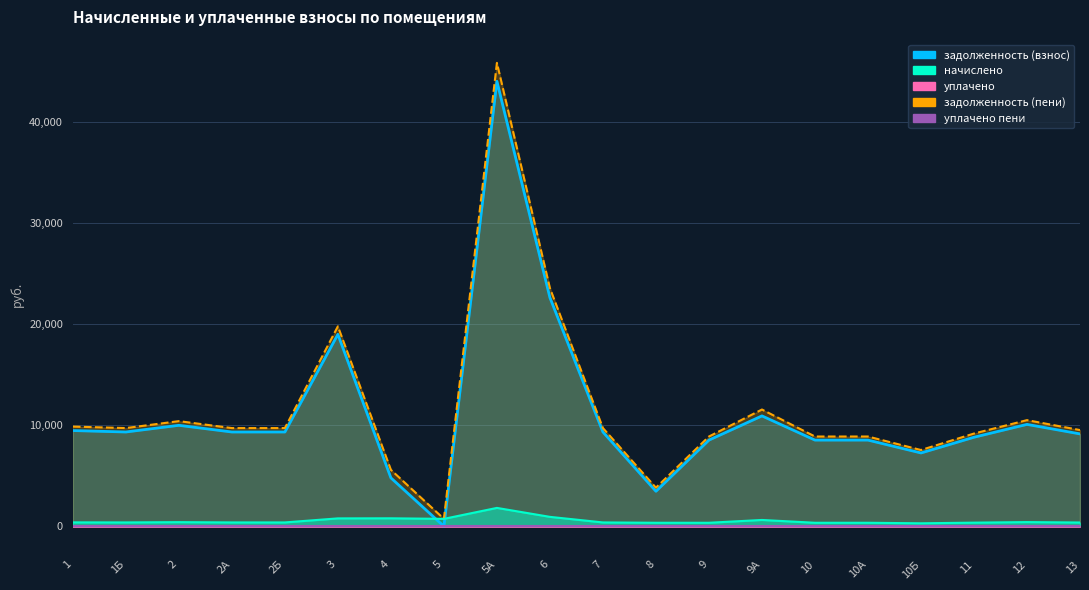

Which series has the largest range (max minus min)?

задолженность (пени)